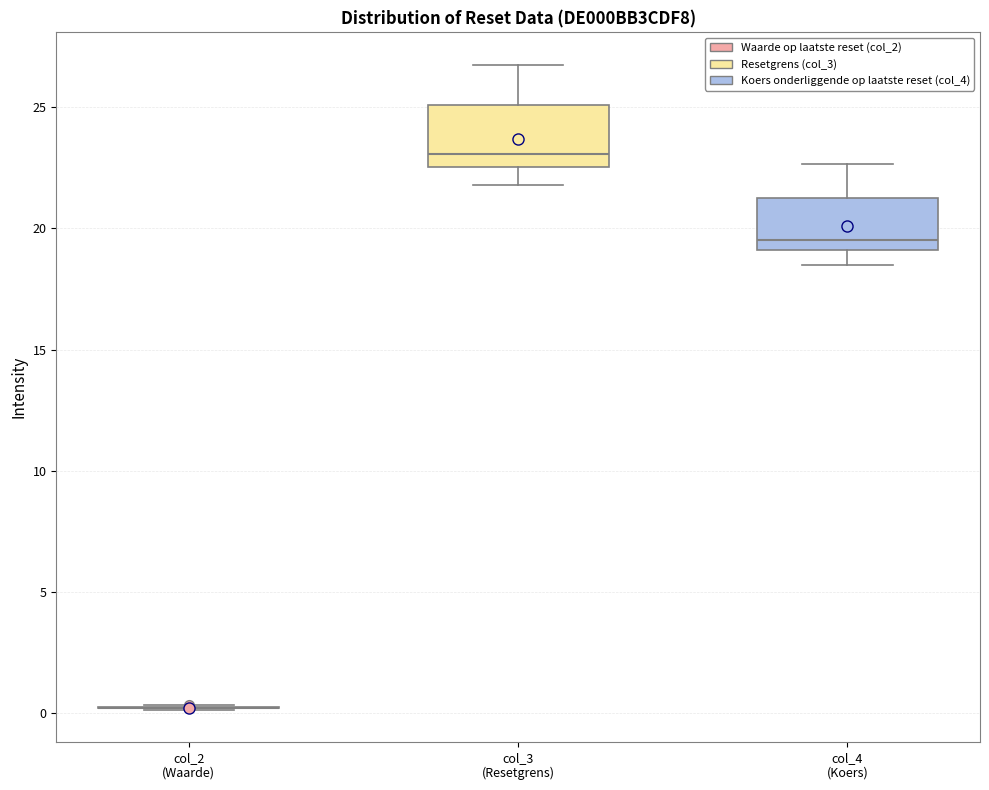

Reading left to right, read every box against the y-axis: the position of its median line, the range the box covers, and the ends of its whiskers. The values are not printed on the chart, so give them approximately, as read against the axis.

col_2 (Waarde): box collapsed to a line at 0.0, whiskers 0.0 to 0.5
col_3 (Resetgrens): median 23.0, box 22.5 to 25.0, whiskers 22.0 to 27.0
col_4 (Koers): median 19.5, box 19.0 to 21.5, whiskers 18.5 to 22.5